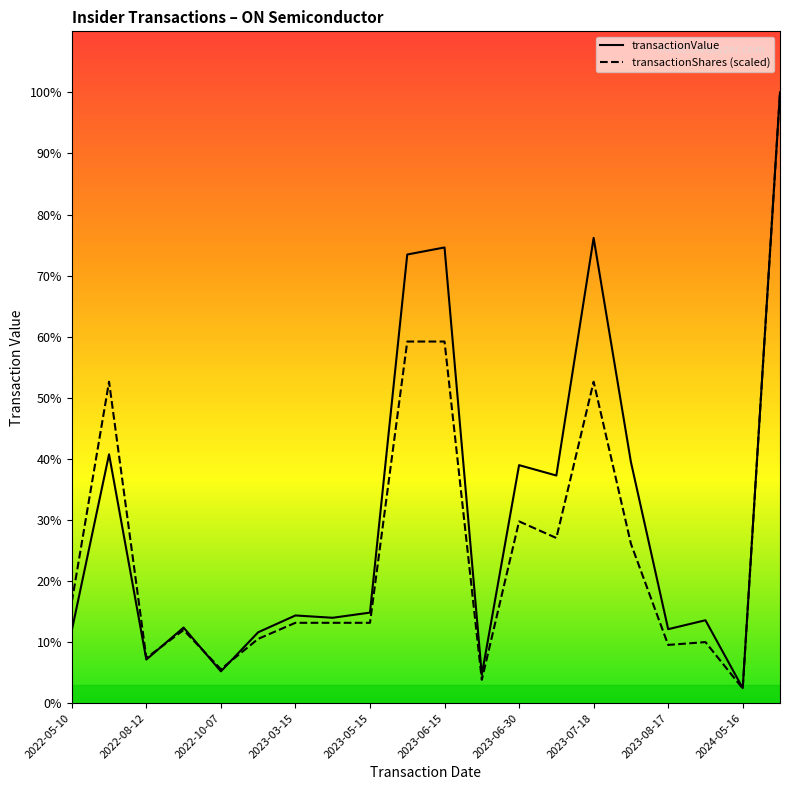

What are all the series names shown in the legend?

transactionValue, transactionShares (scaled)